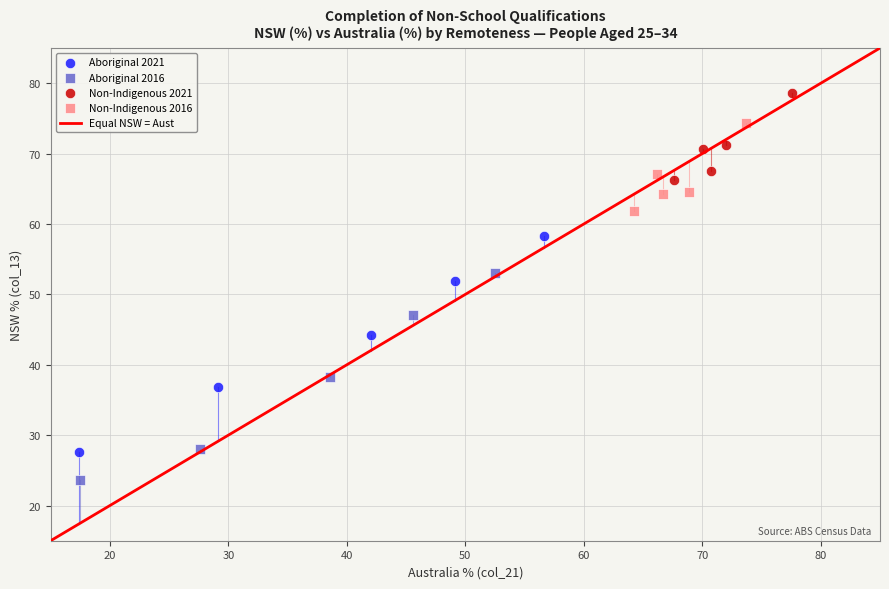

Which series reaches the maximum Y coordinate?

Non-Indigenous 2021